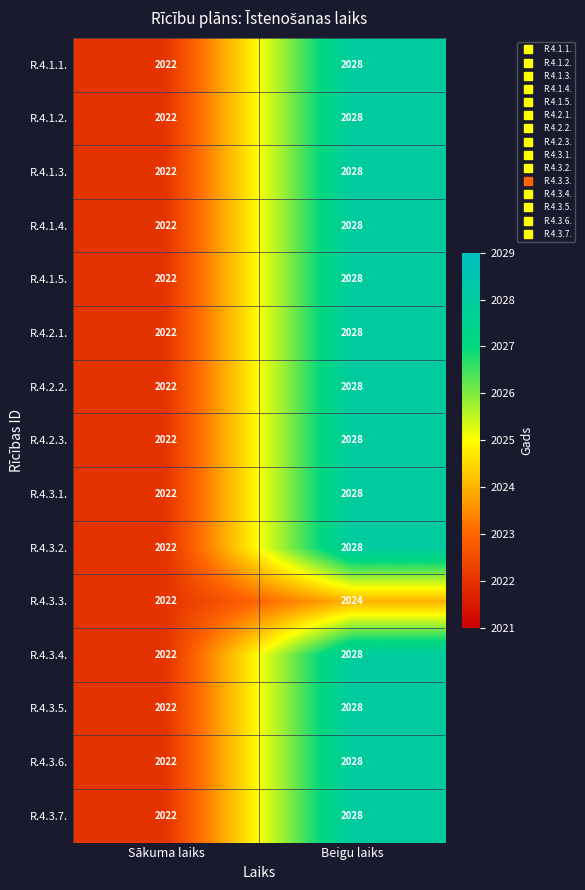

At how many categories does at least one series exceed 2027?

1